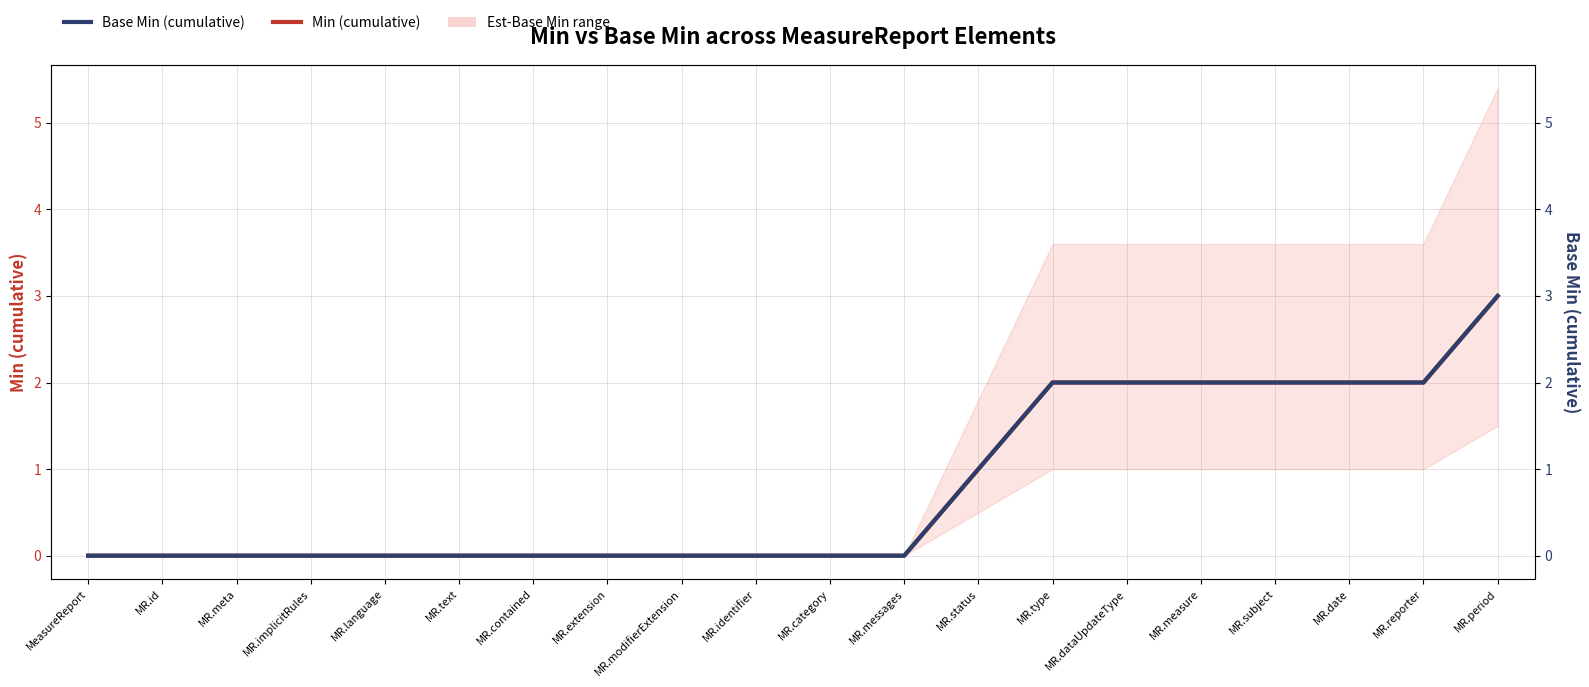

How many values in the Base Min (cumulative) series exceed 0?

8